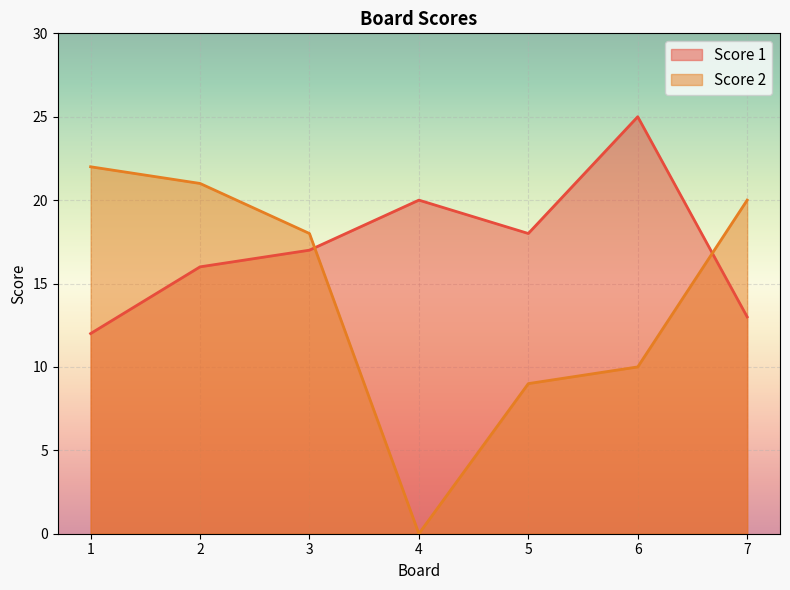

In Score 2, how many points are lower than both neighbors (excluding endpoints)?

1